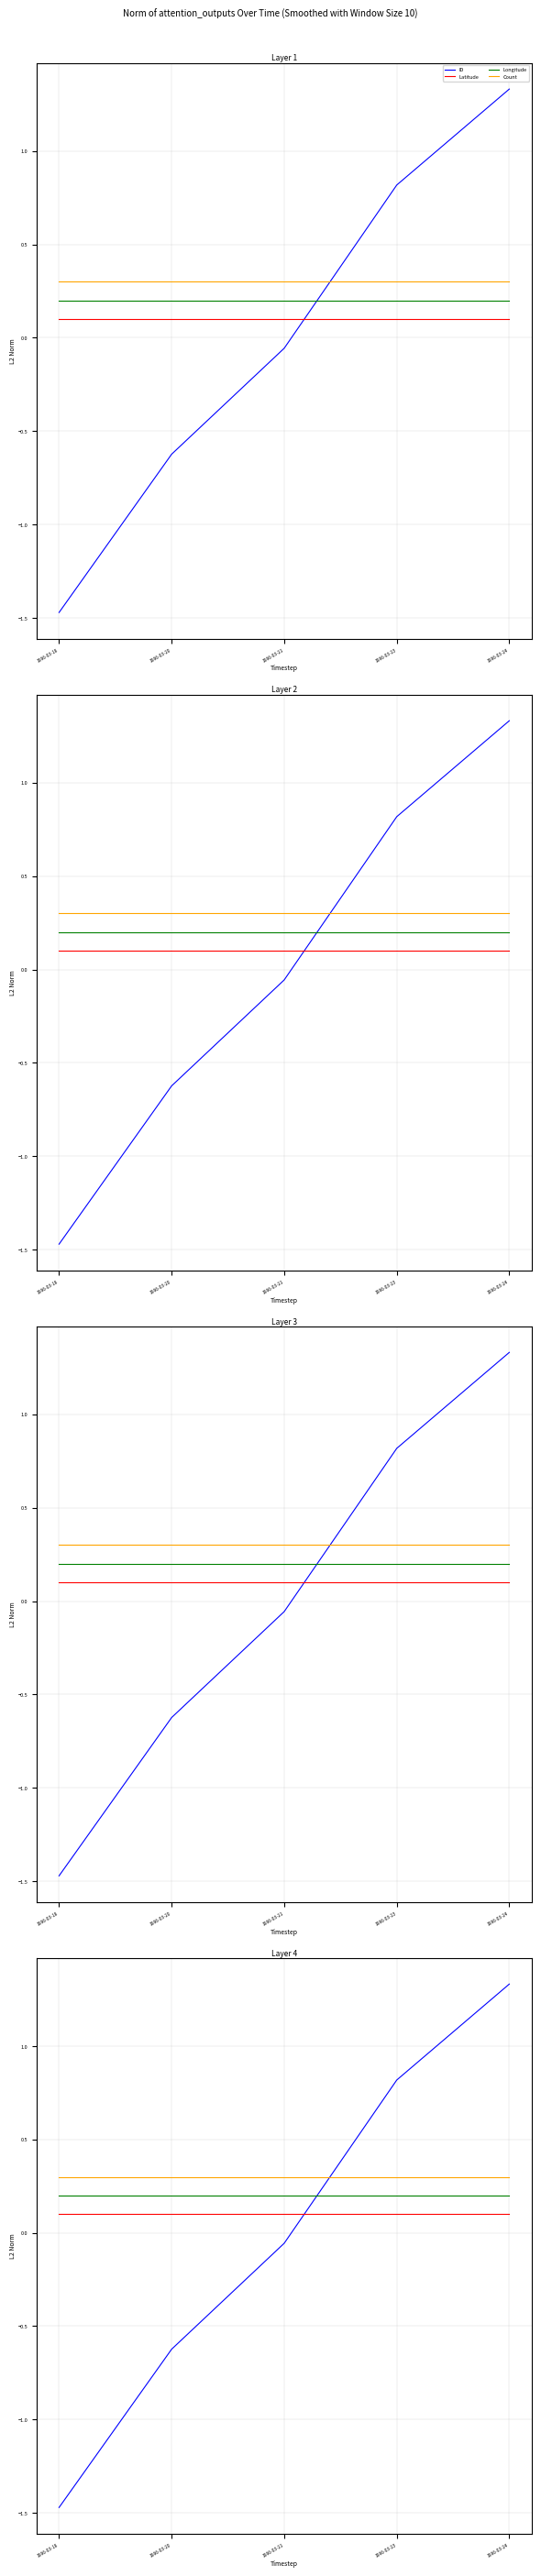

Which series has the largest total across all categories?

Count